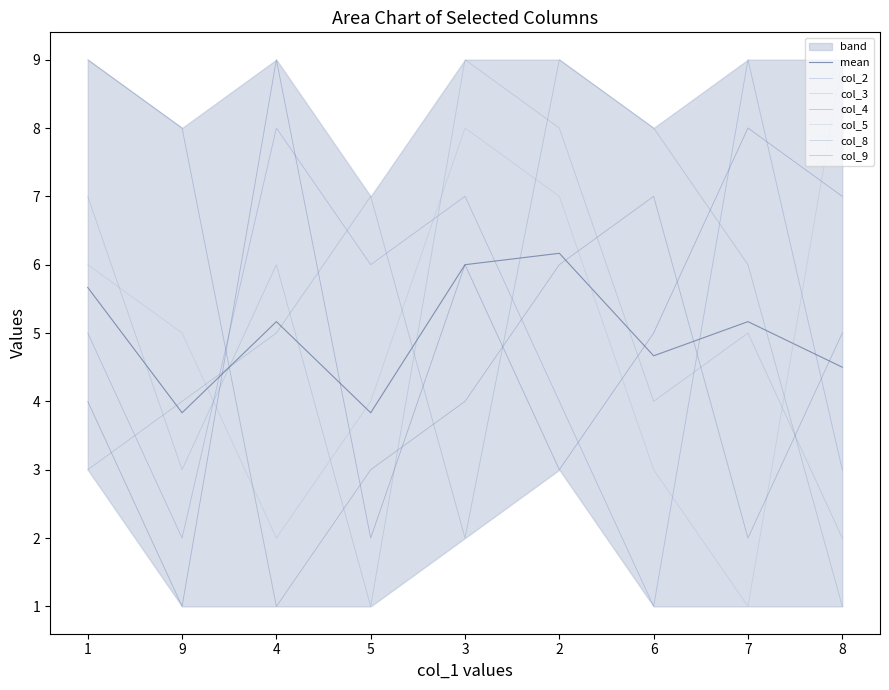

What is the label of the 3rd point from the right?

6